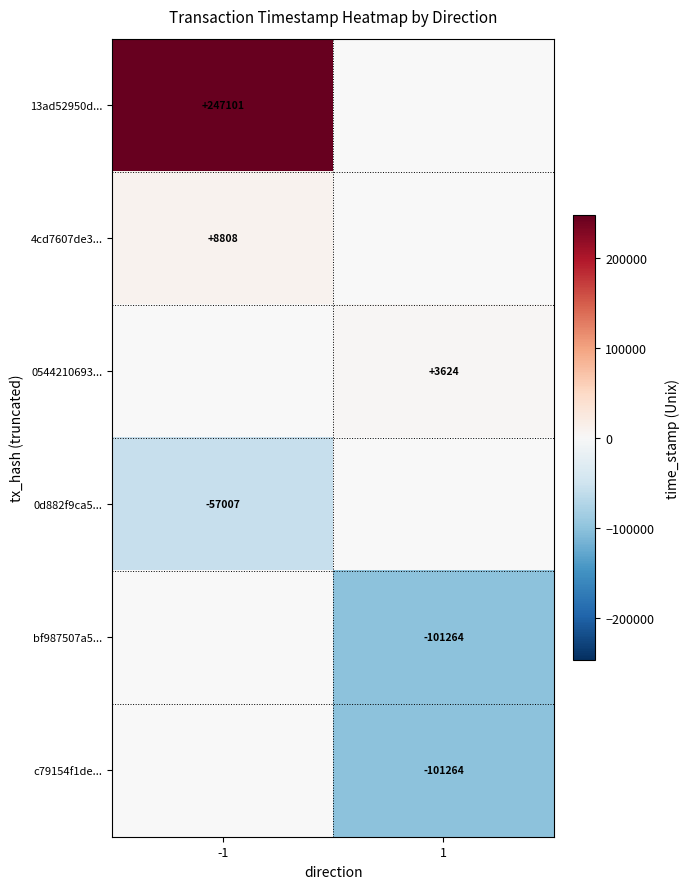

Is the value of 13ad52950d... at -1 greater than the value of 4cd7607de3... at -1?

Yes